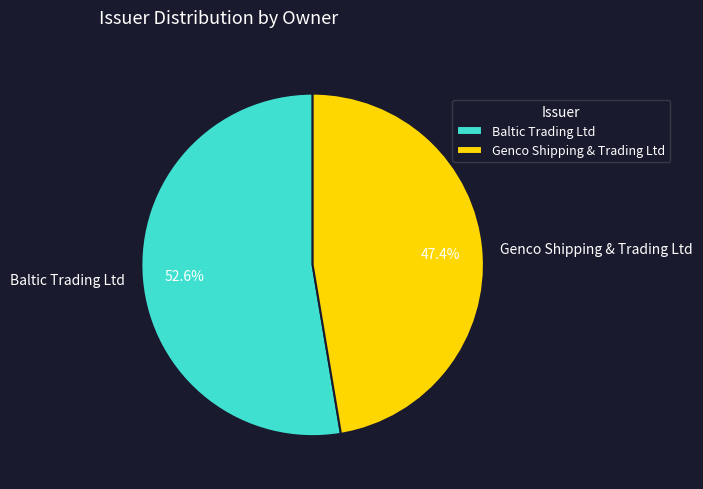

Which category has the biggest portion of the pie?

Baltic Trading Ltd